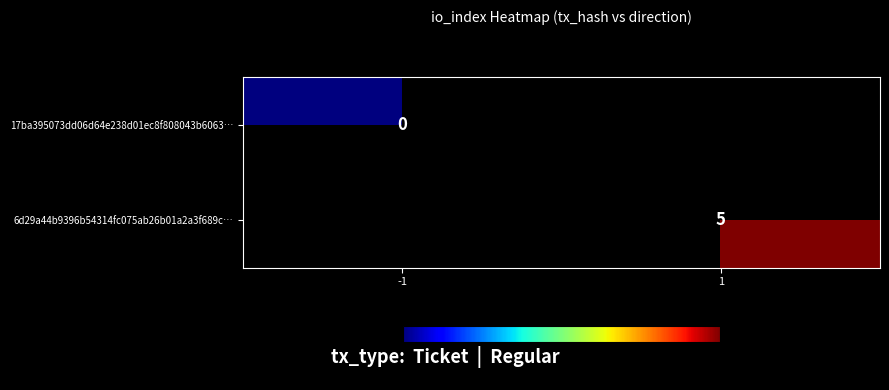

What is the maximum value shown in the chart?

5.0